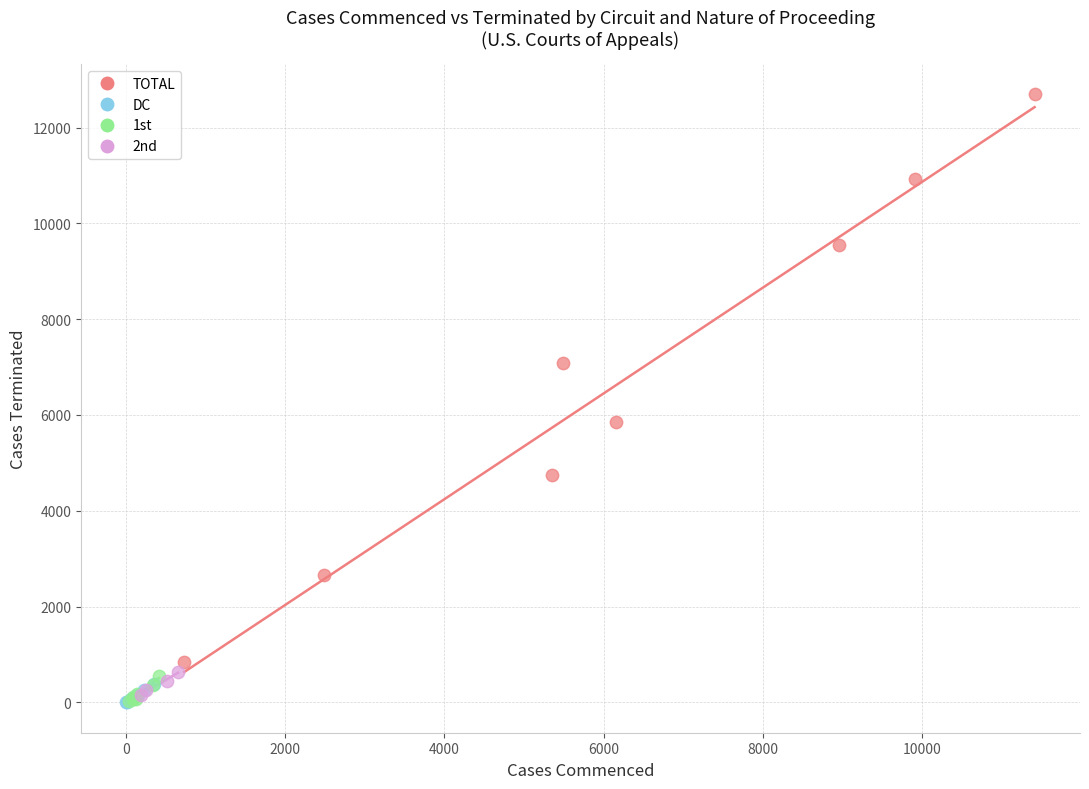

Which series contains the highest Y value?

TOTAL